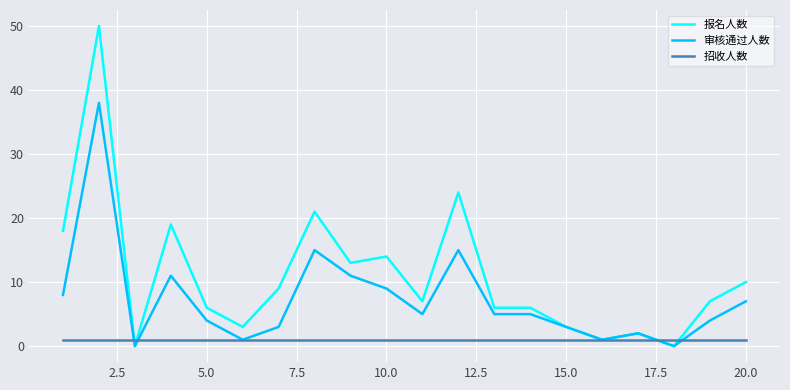

Which series has the largest range (max minus min)?

报名人数